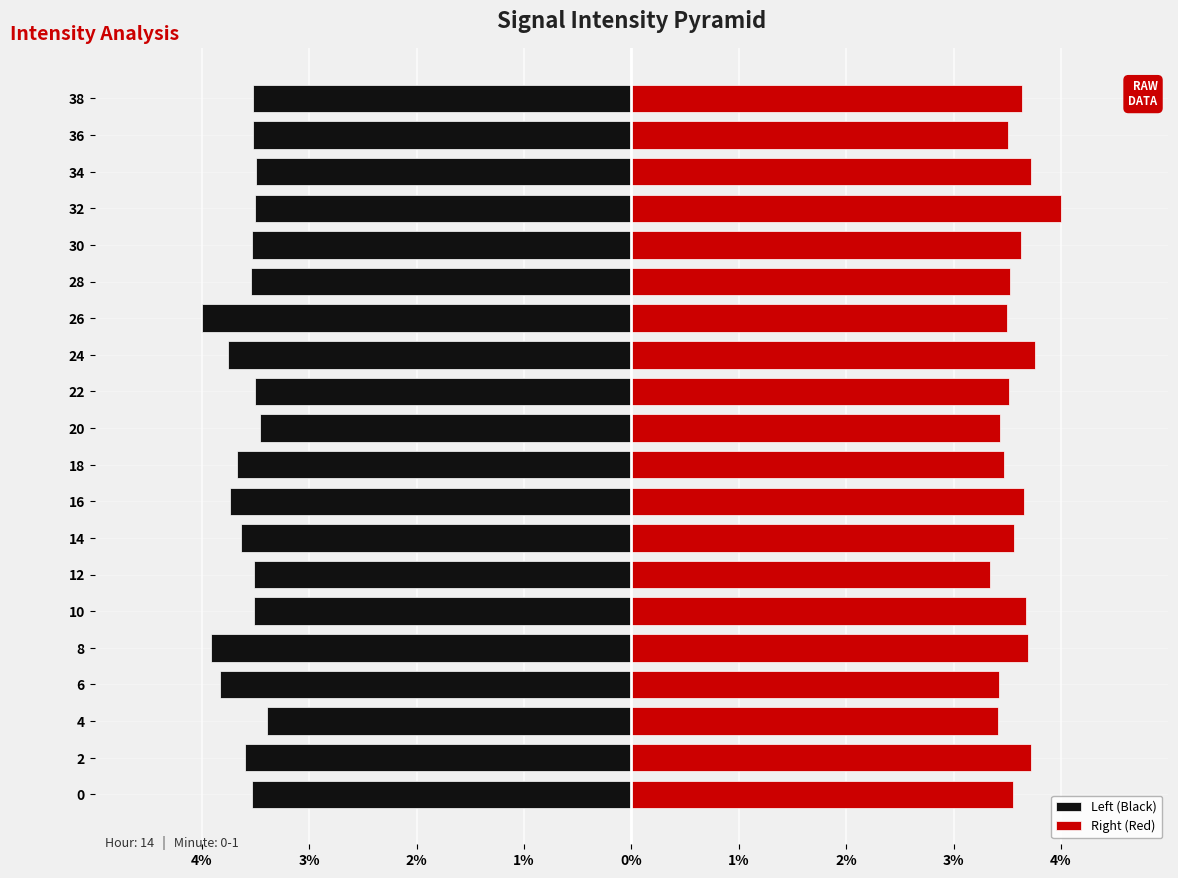

What is the value of the Left (Black) bar at the 10th from the left?

-3.7